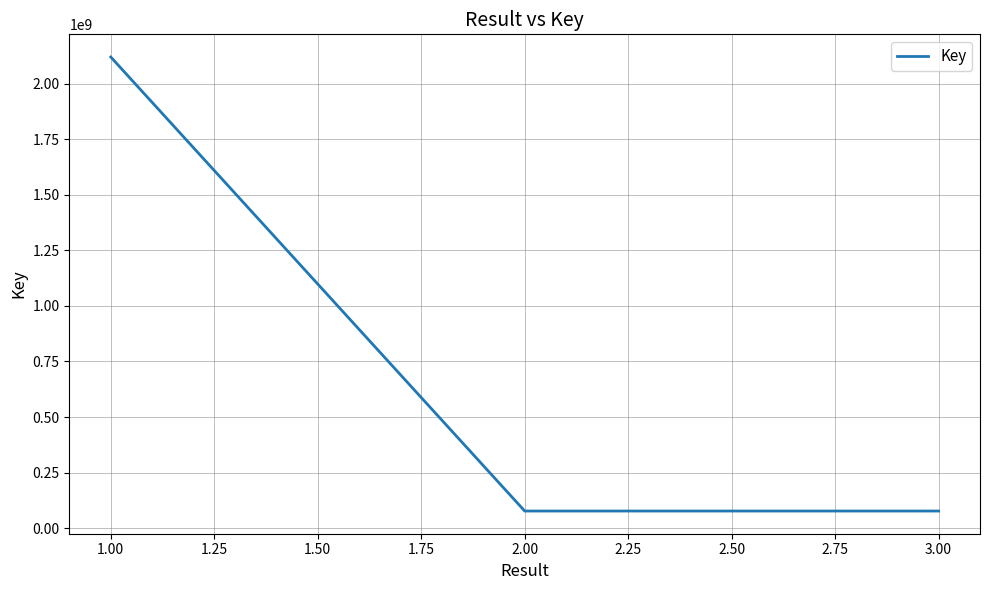

Approximately how many times larger is the value at 1.00 compared to 2.00?

27.4